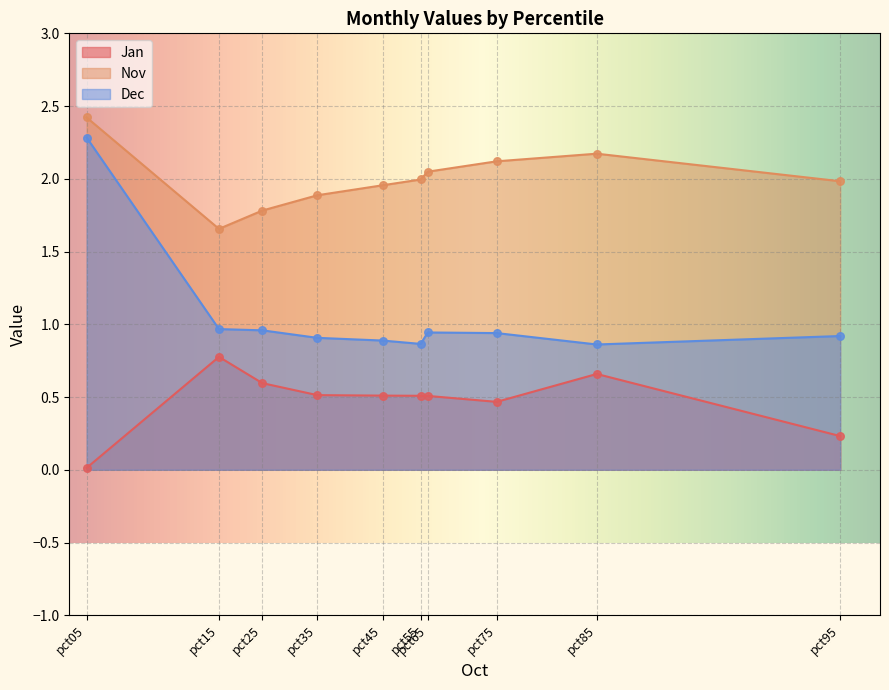

Which series has the largest total across all categories?

Nov